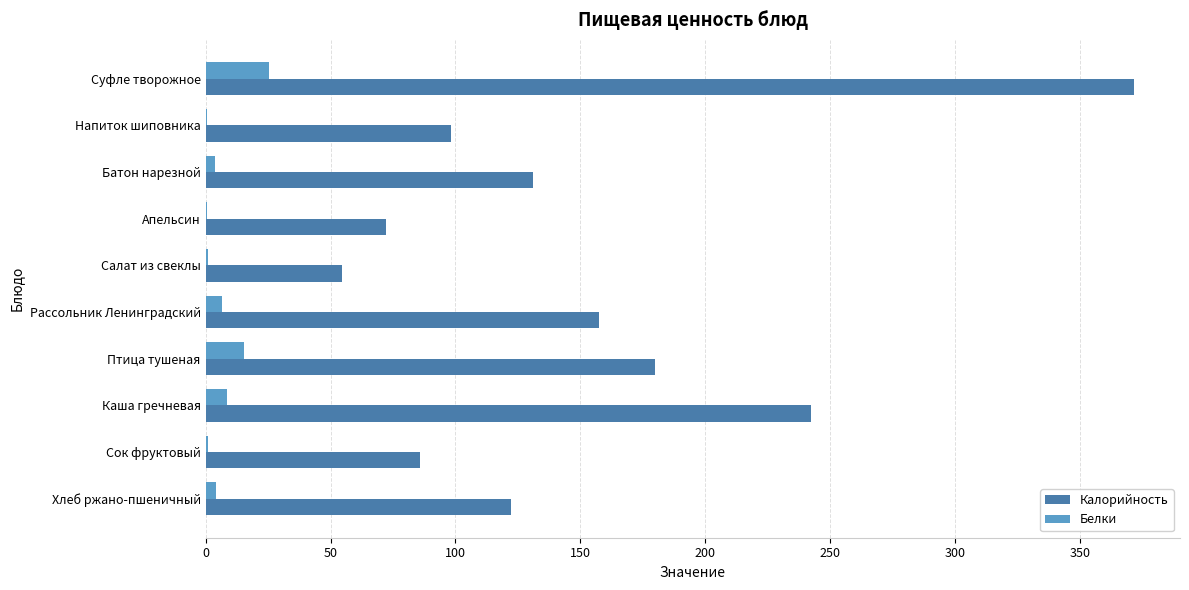

At which category is the sum across all series the highest?

Суфле творожное